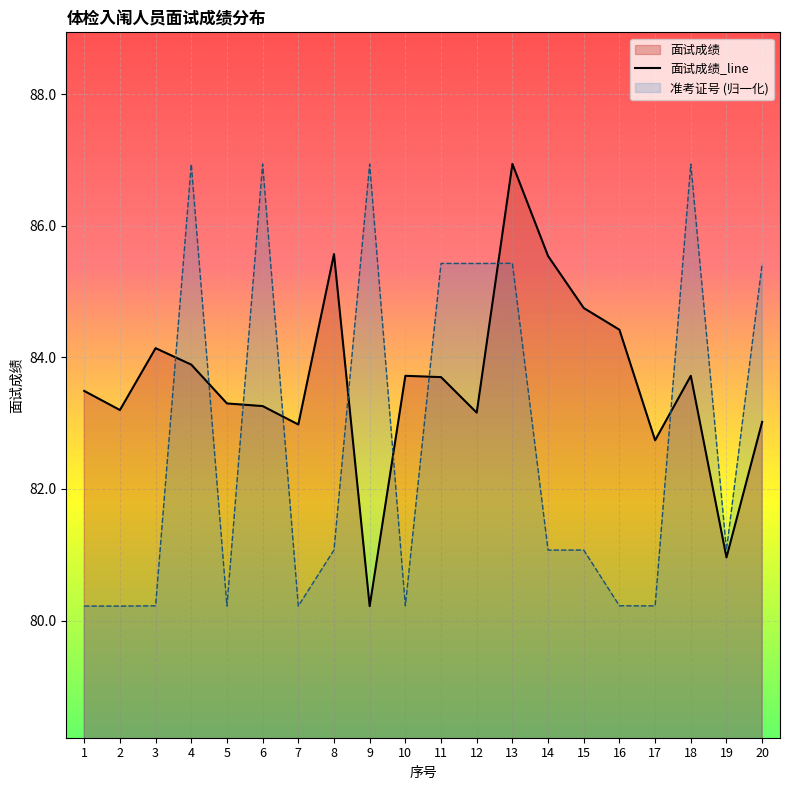

At which label does the data first exceed 83?

1